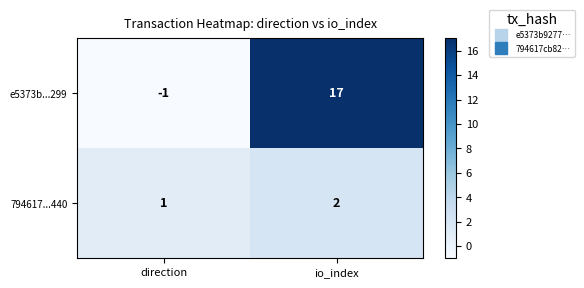

What is the spread (max minus min) of values at direction?

2